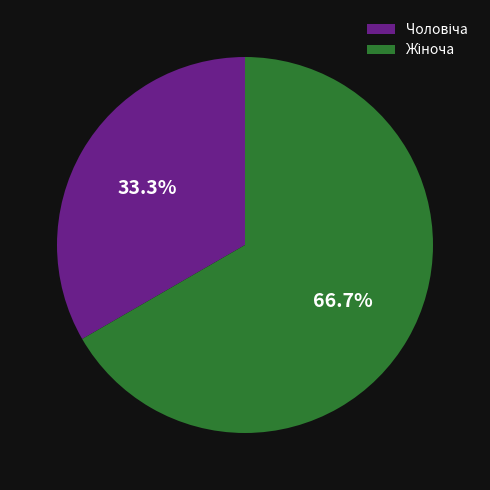

Is there a majority slice in this chart?

Yes